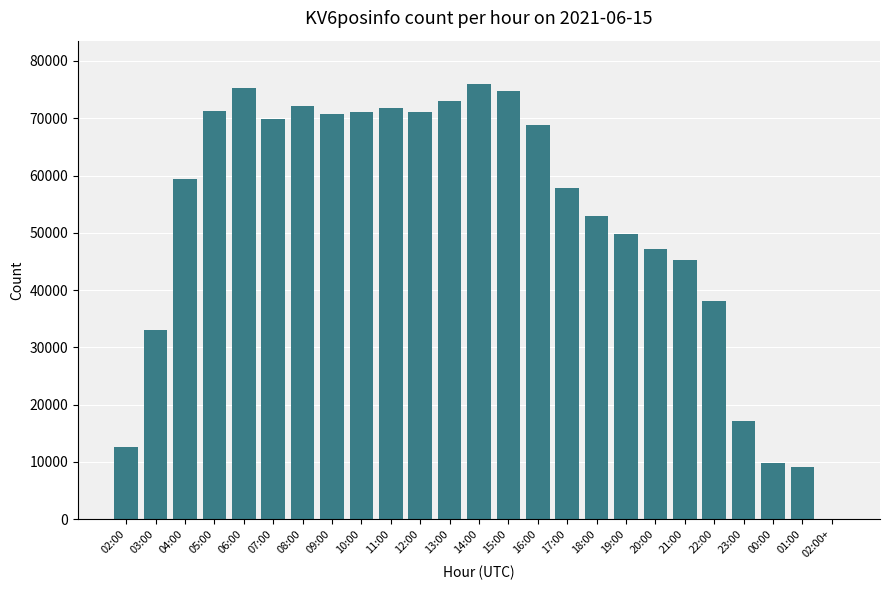

What is the sum of the values at 14:00 and 22:00?

114090